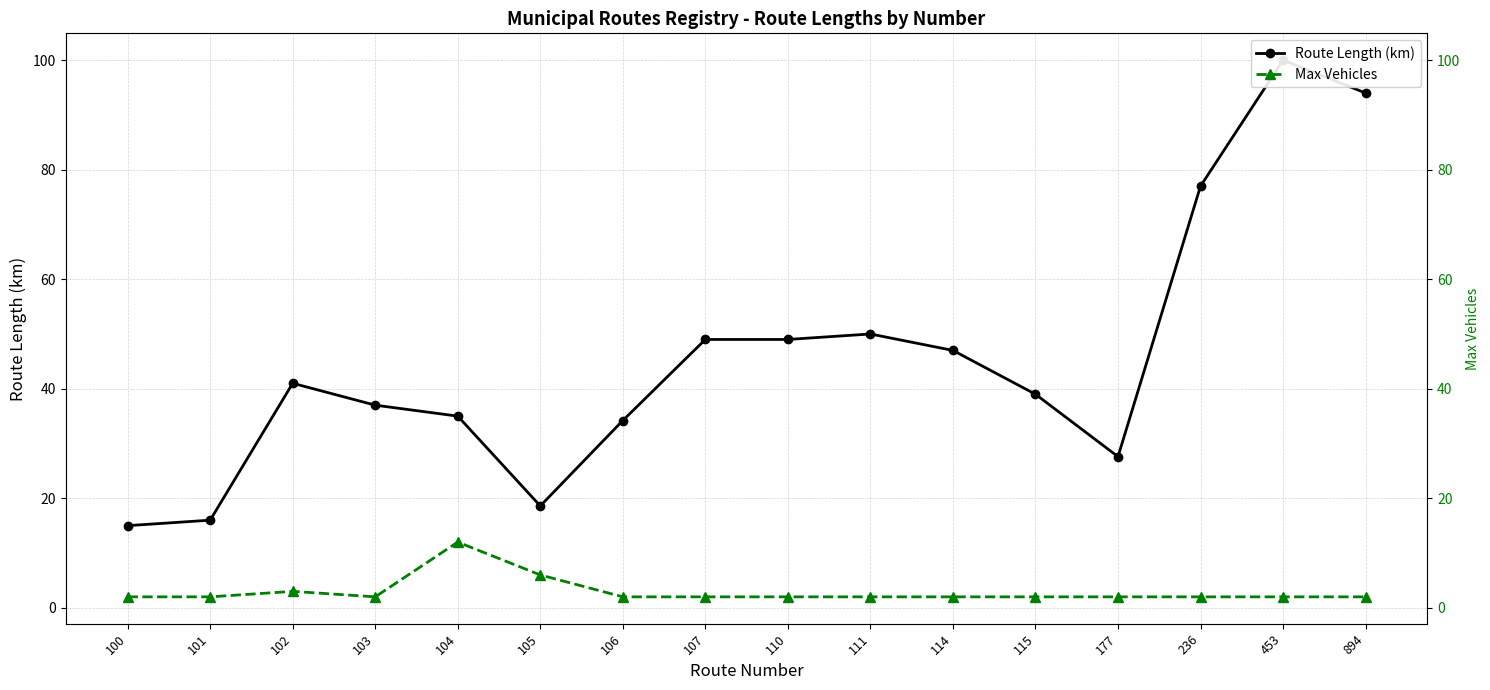

True or false: Max Vehicles and Route Length (km) intersect in this chart.

False